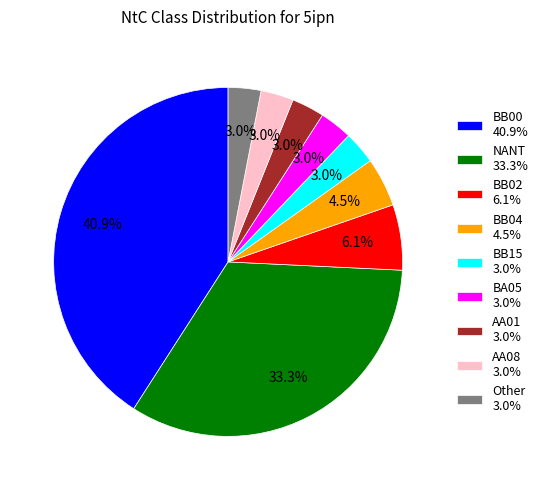

Does BA05 3.0% account for over 50% of the chart?

No